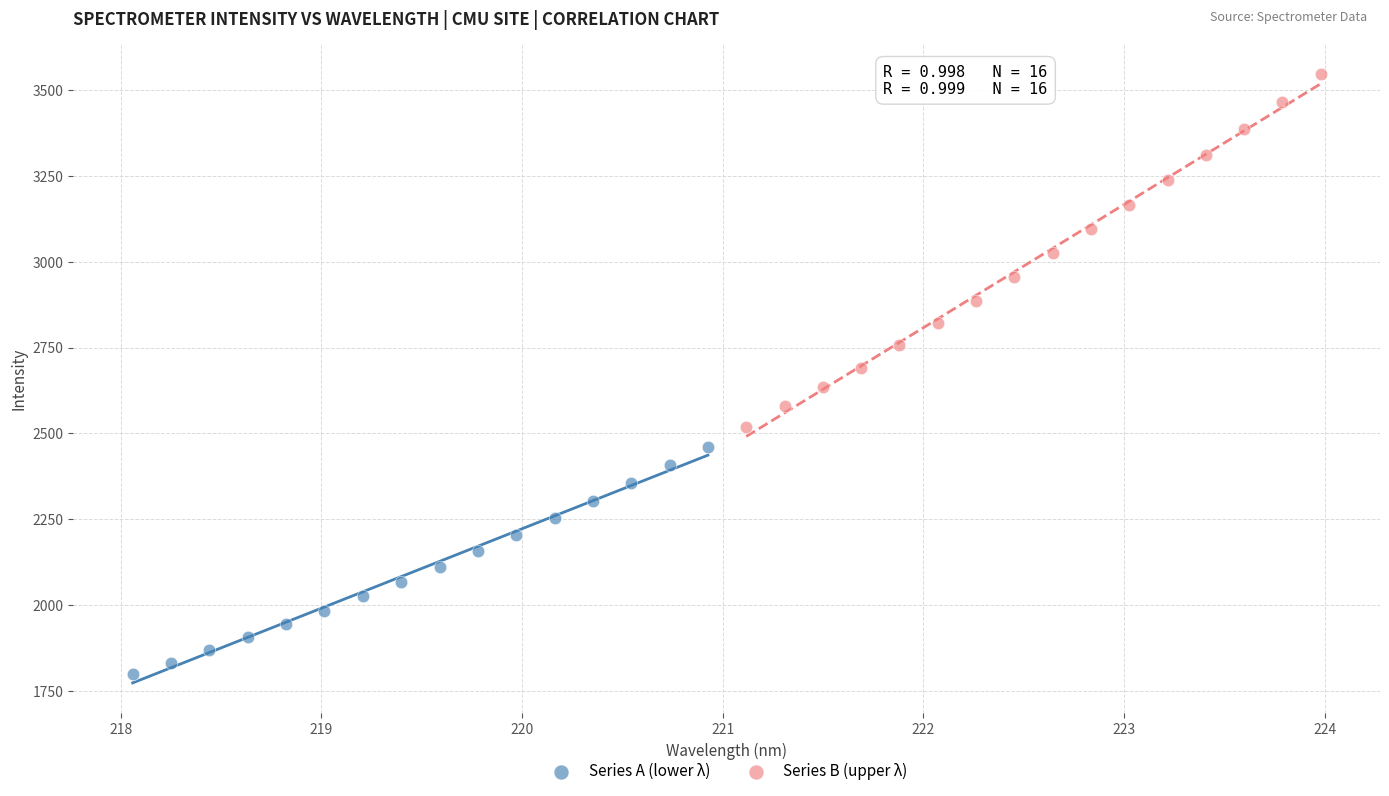

Which series reaches the minimum Y coordinate?

Series A (lower λ)